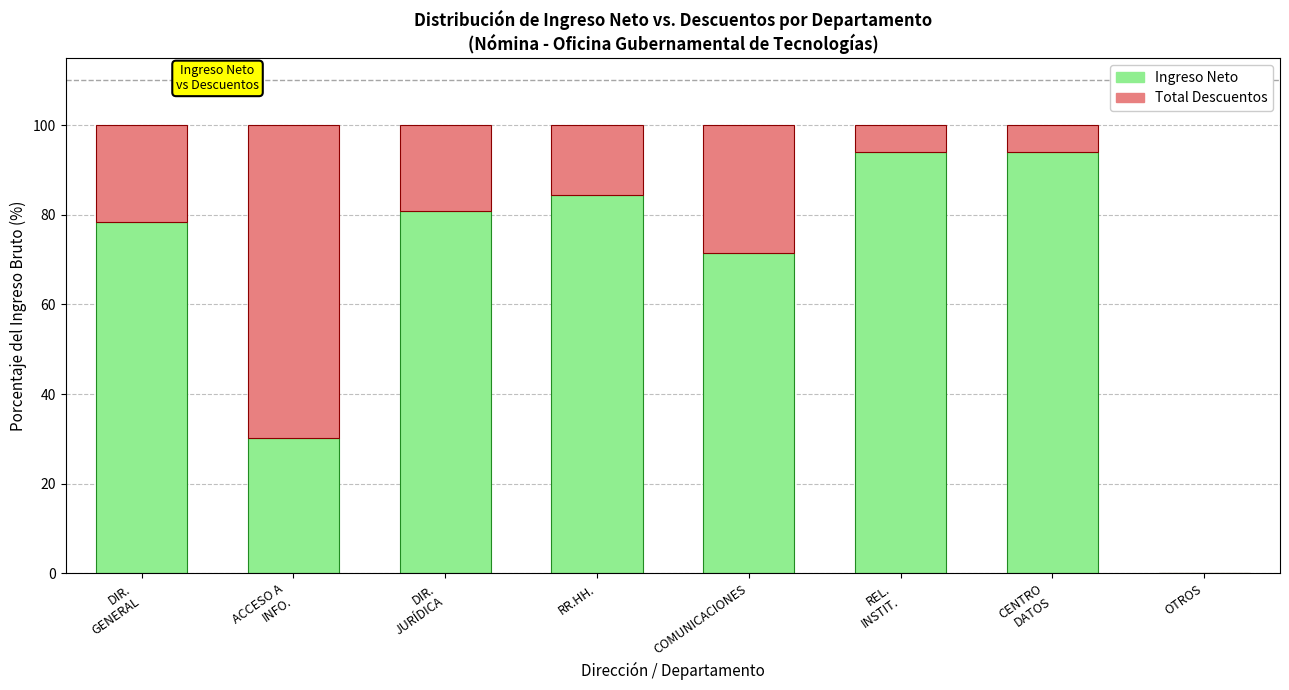

What is the sum of all Ingreso Neto values?

533.3